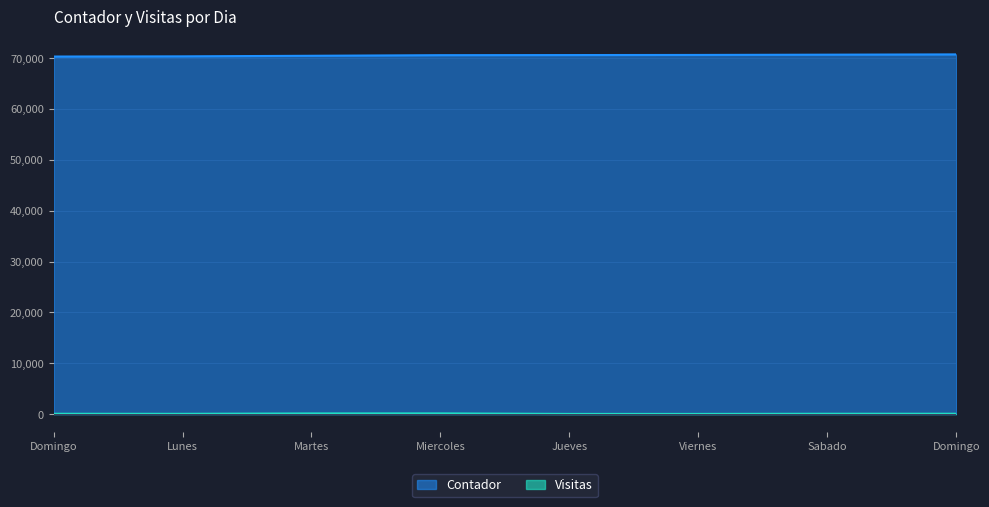

What is the value of the Contador point at the 4th from the left?

70582